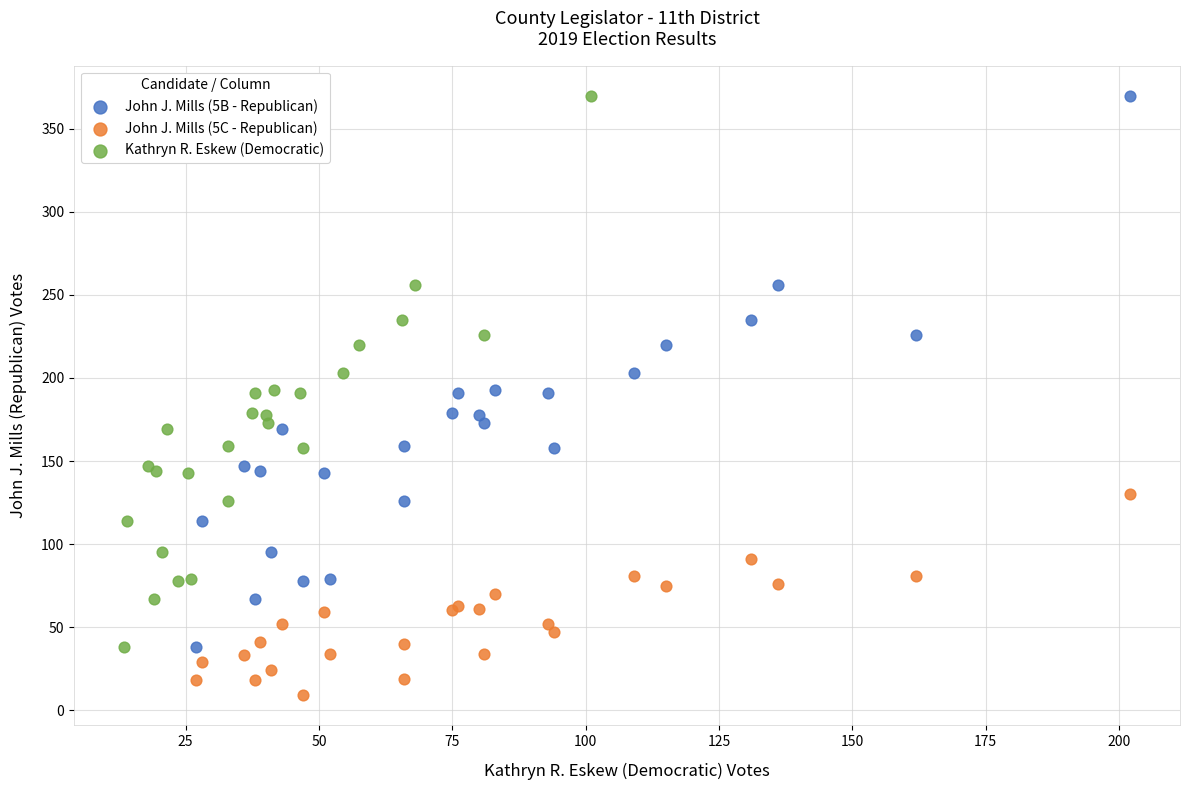

Which series contains the lowest Y value?

John J. Mills (5C - Republican)